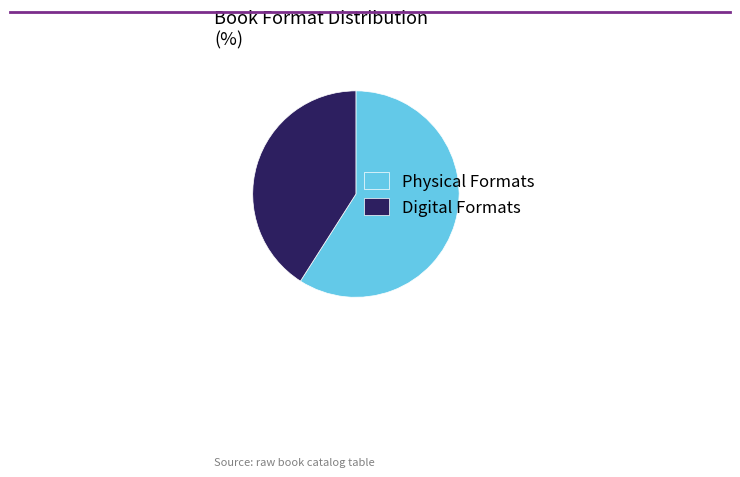

How many segments does this pie chart have?

2